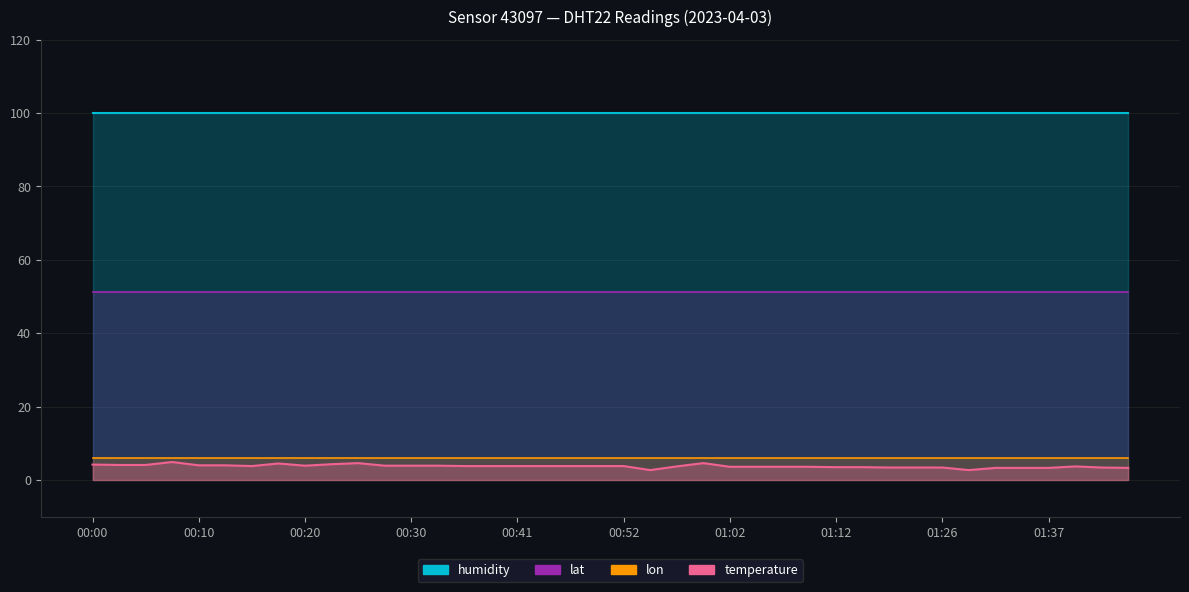

List the labels in order of humidity value, smallest first.

00:00, 00:02, 00:05, 00:08, 00:10, 00:13, 00:15, 00:18, 00:20, 00:23, 00:25, 00:28, 00:30, 00:33, 00:36, 00:38, 00:41, 00:43, 00:46, 00:49, 00:52, 00:54, 00:57, 00:59, 01:02, 01:04, 01:07, 01:10, 01:12, 01:15, 01:18, 01:21, 01:26, 01:29, 01:31, 01:34, 01:37, 01:39, 01:42, 01:44